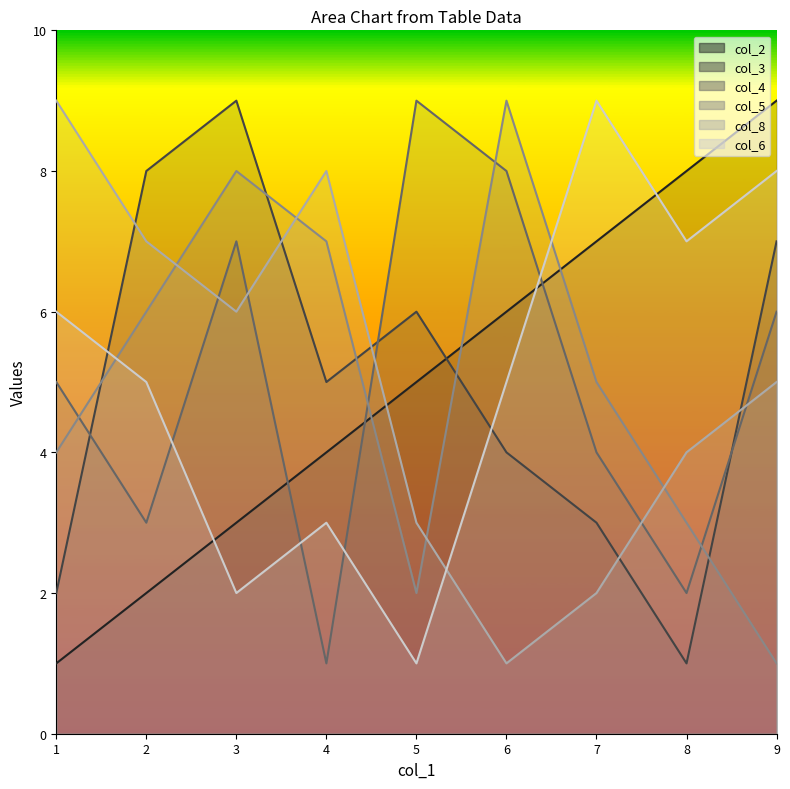

What are all the series names shown in the legend?

col_2, col_3, col_4, col_5, col_8, col_6